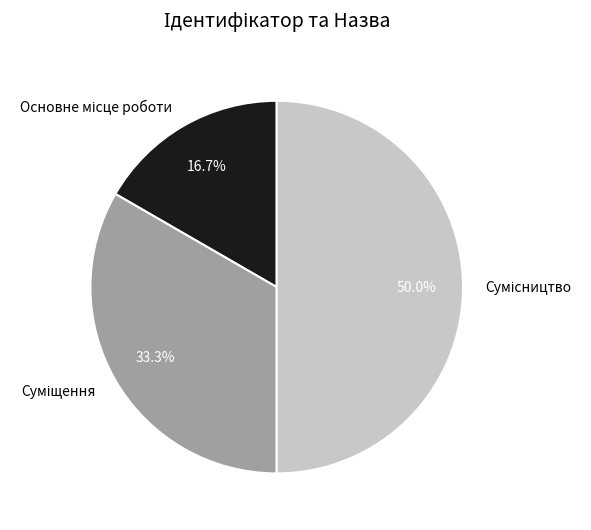

How many slices are in this pie chart?

3